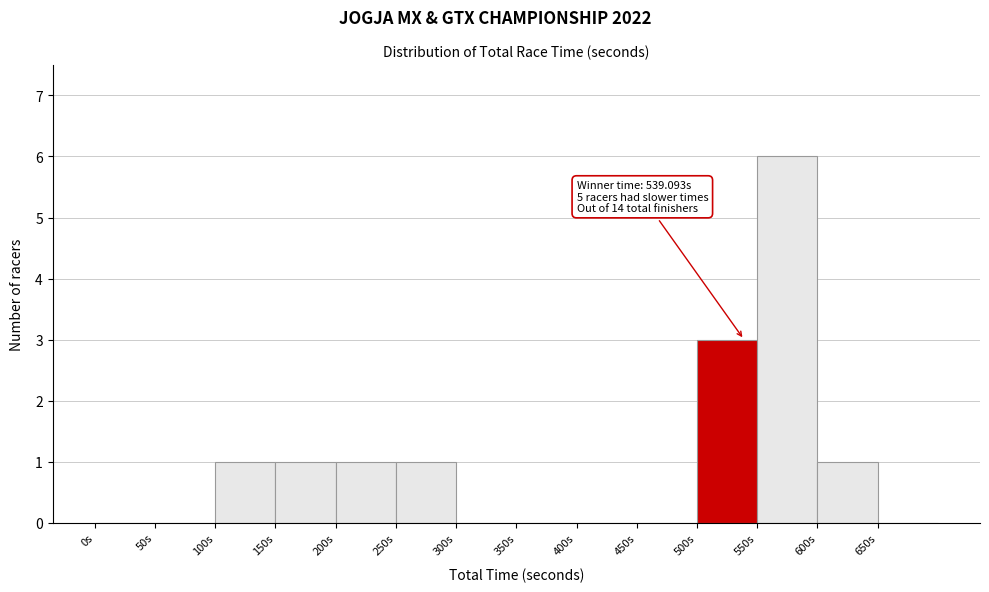

Over which range of the x-axis is the bar tallest?

550 to 600